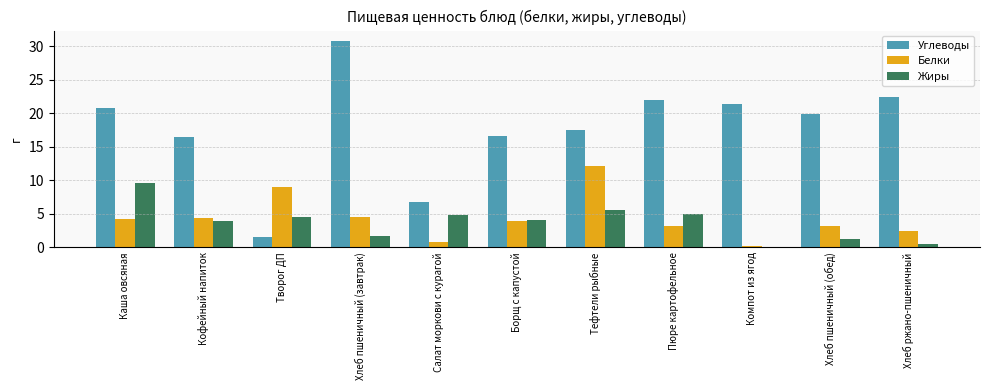

What is the average value of the Углеводы series?

17.8